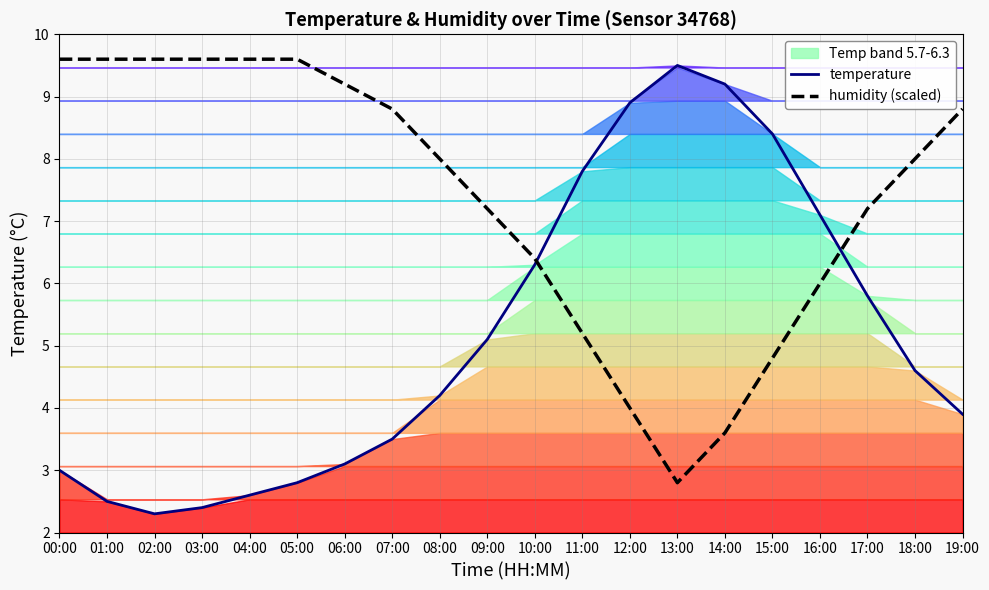

The temperature series shows 8.4 at 15:00. True or false?

True